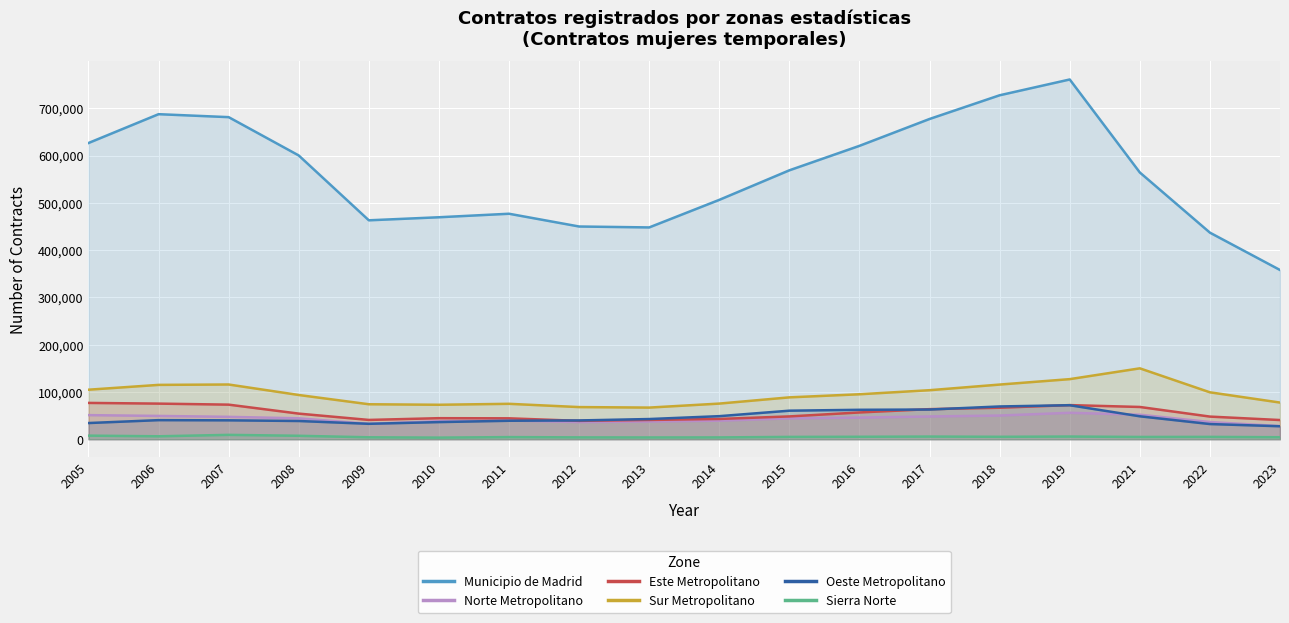

Rank the series by their maximum value, from highest to lowest.

Municipio de Madrid, Sur Metropolitano, Este Metropolitano, Oeste Metropolitano, Norte Metropolitano, Sierra Norte